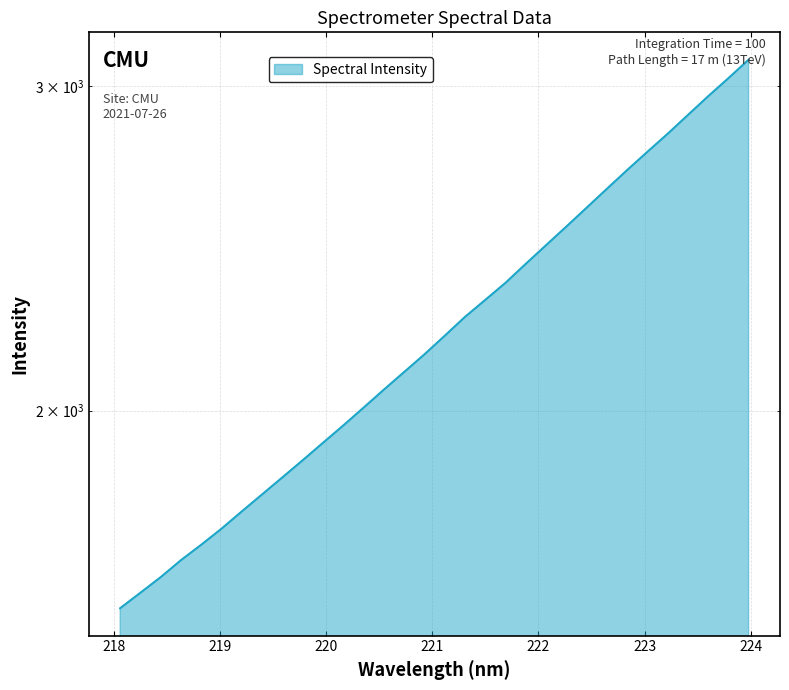

What is the smallest value displayed?

1562.6